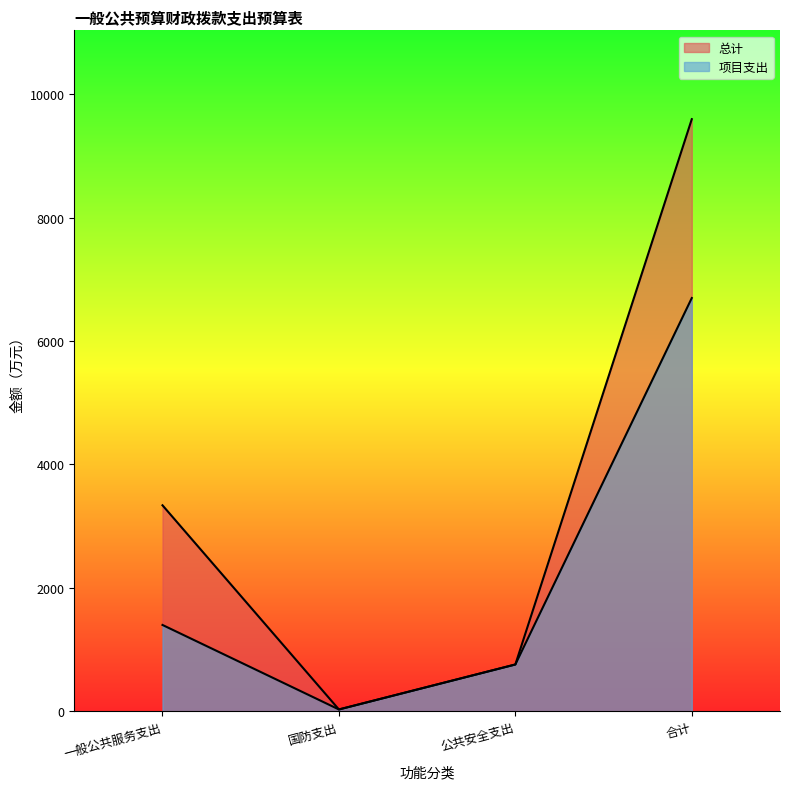

The value of 总计 at 公共安全支出 is 1081.7. True or false?

False